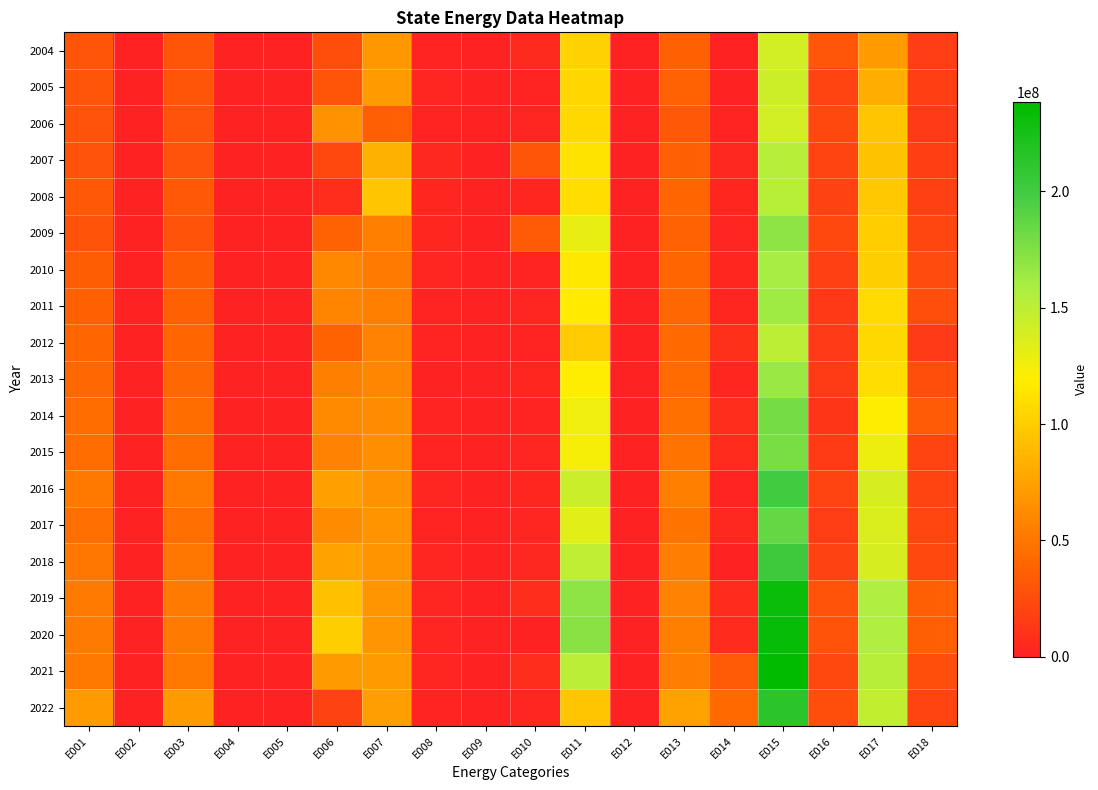

At E010, list the series in order from largest to smallest.

2009, 2007, 2021, 2019, 2004, 2018, 2013, 2008, 2016, 2006, 2017, 2022, 2015, 2011, 2012, 2010, 2005, 2014, 2020